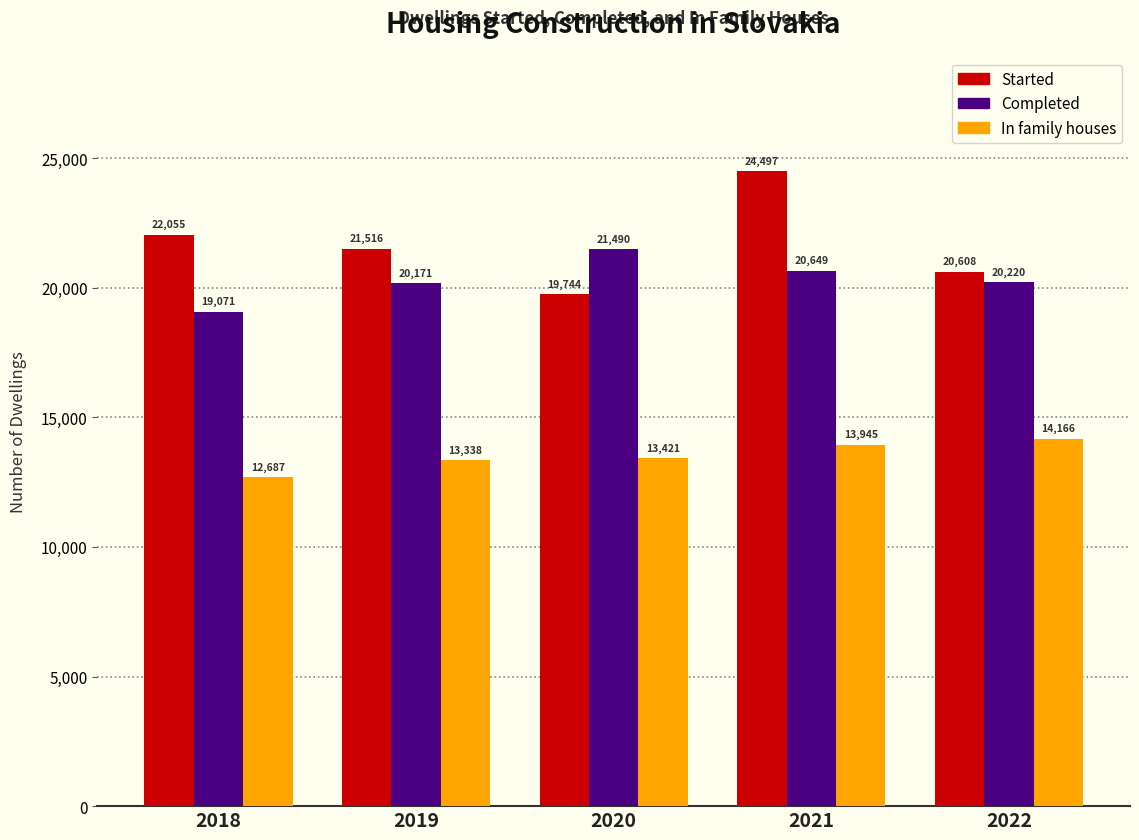

Reading left to right, list all the values displayed in this chart.

Started: 22055	21516	19744	24497	20608
Completed: 19071	20171	21490	20649	20220
In family houses: 12687	13338	13421	13945	14166